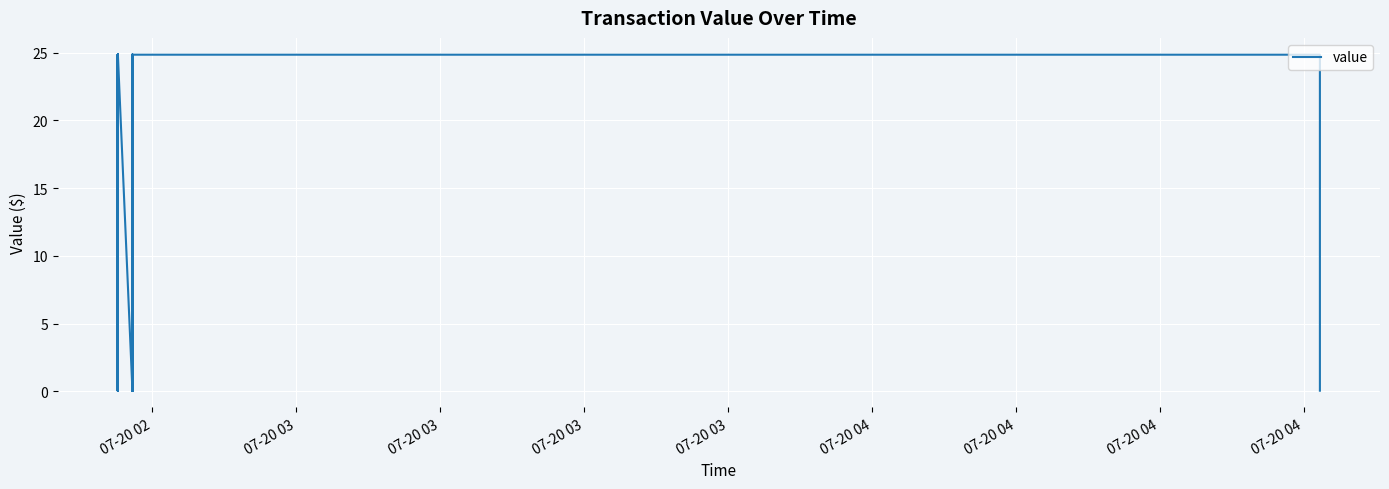

True or false: the data has more than 1 interior local peaks.

True